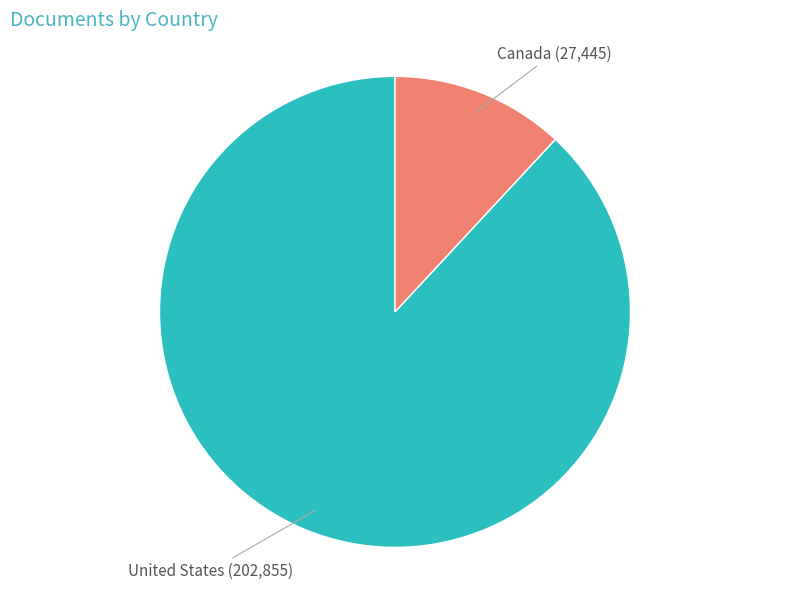

Rank the categories by value from highest to lowest.

United States, Canada